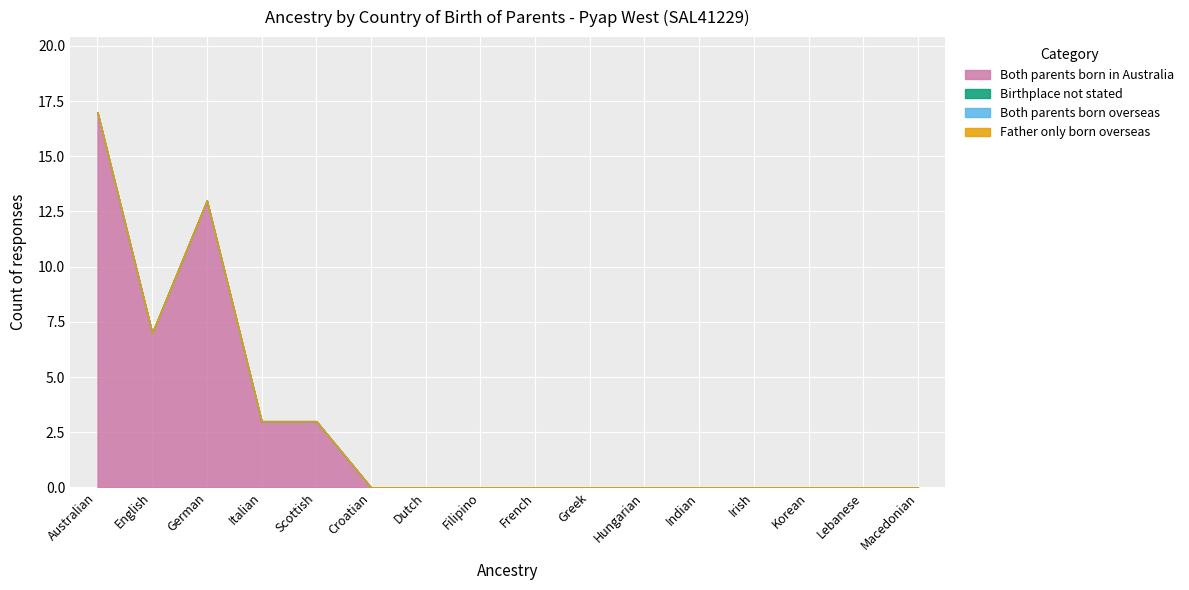

What is the label of the 13th point from the left?

Irish